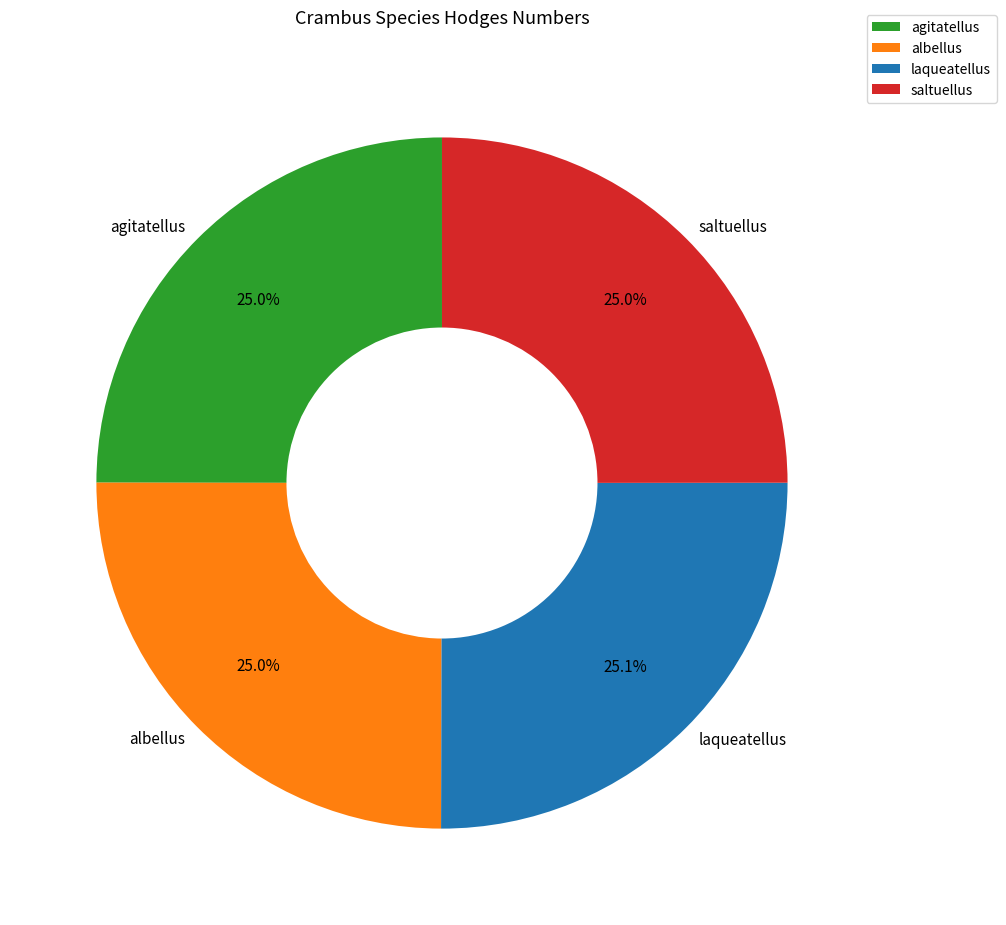

Approximately how many times larger is the value at albellus compared to agitatellus?

1.0